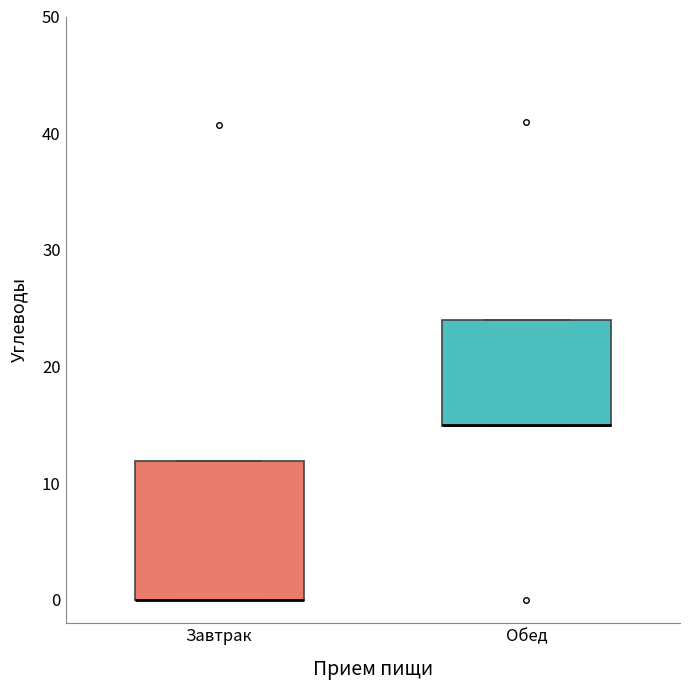

Where is the upper edge of the box for Обед on the y-axis? The values are not printed on the chart, so give them approximately, as read against the axis.

24